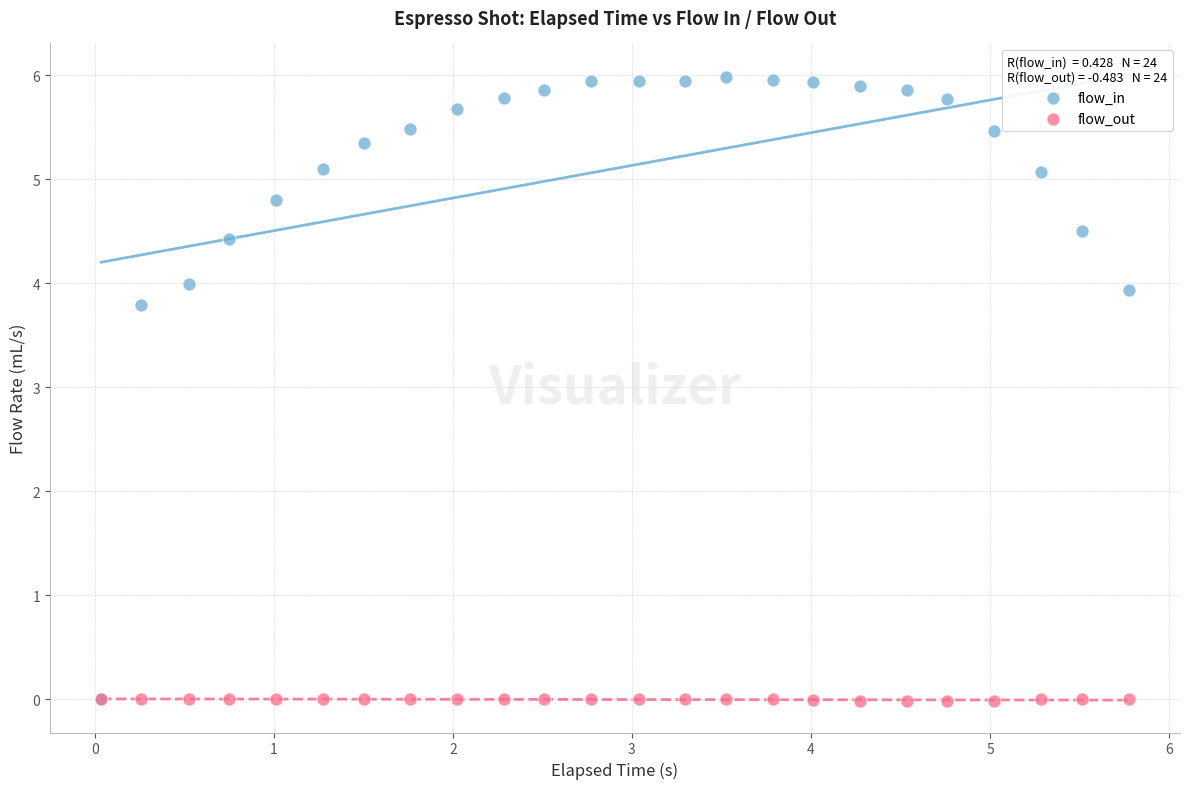

What are all the series names shown in the legend?

flow_in, flow_out